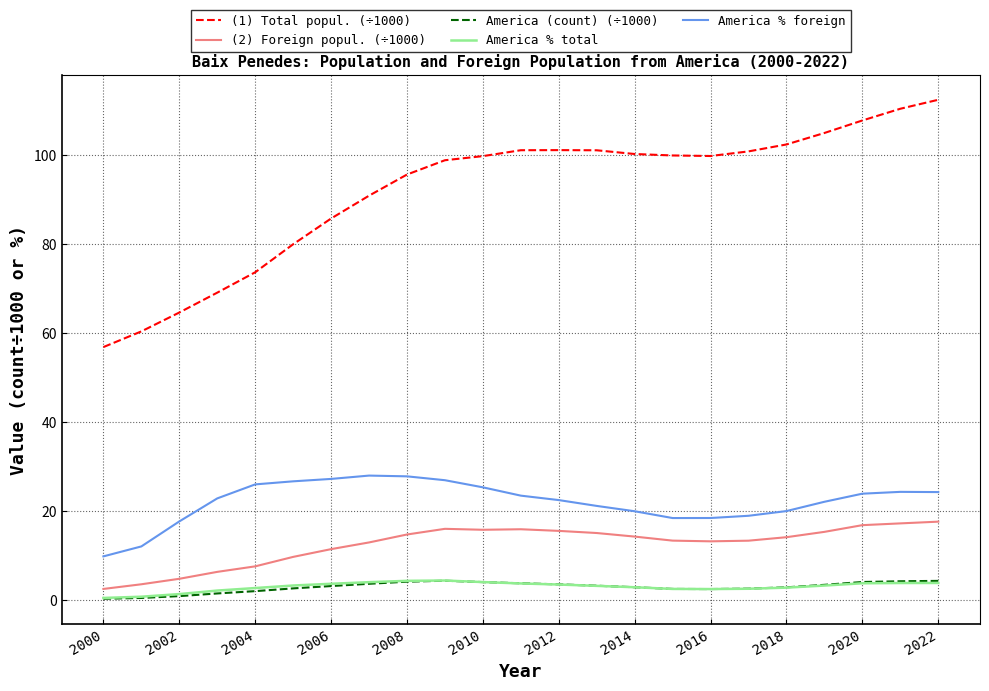

True or false: (2) Foreign popul. (÷1000) and (1) Total popul. (÷1000) intersect in this chart.

False